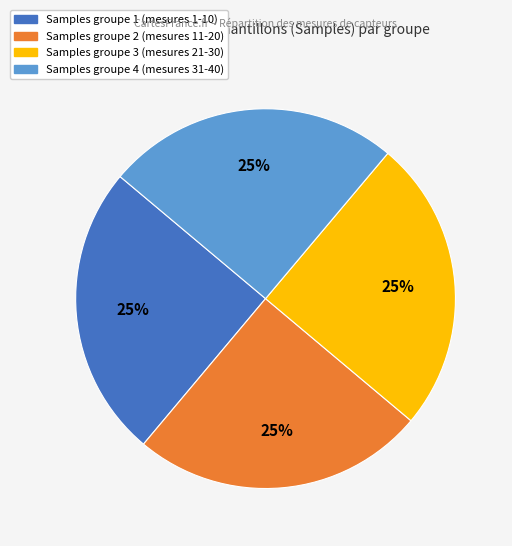

Is there a majority slice in this chart?

No